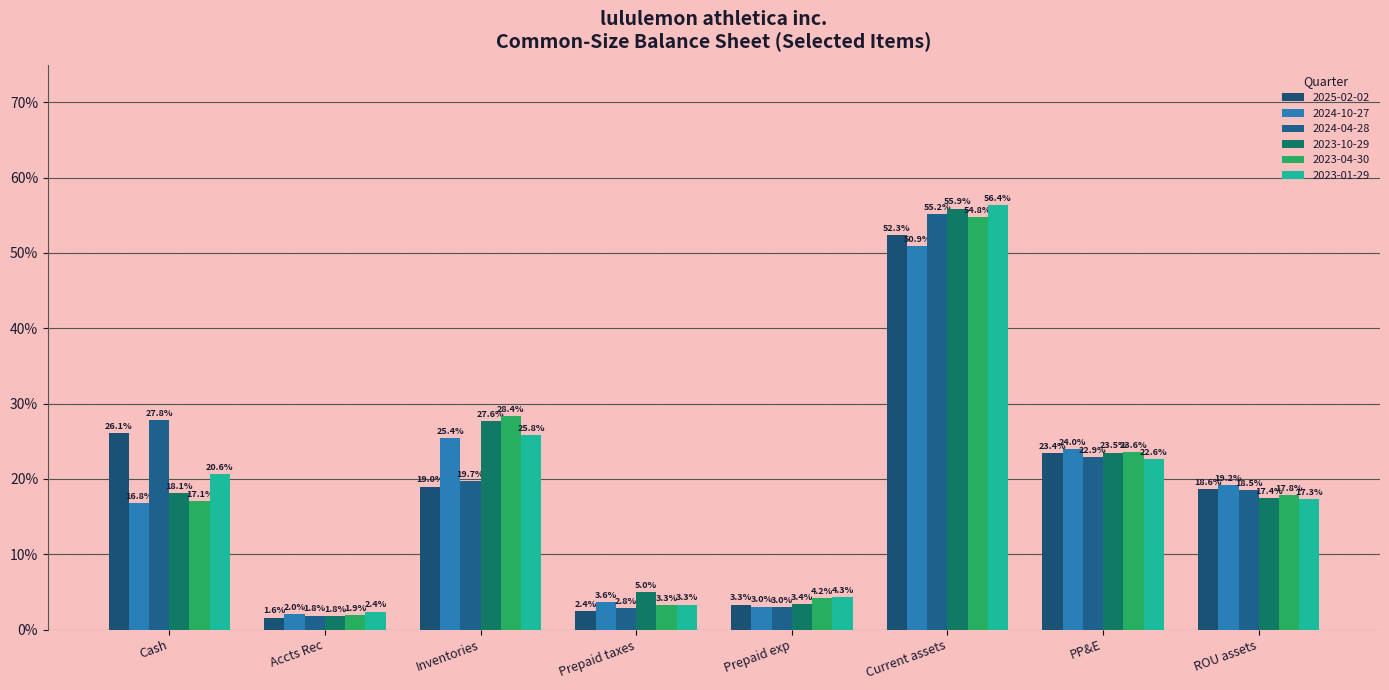

Are the bars grouped side by side (vs. stacked)?

Yes